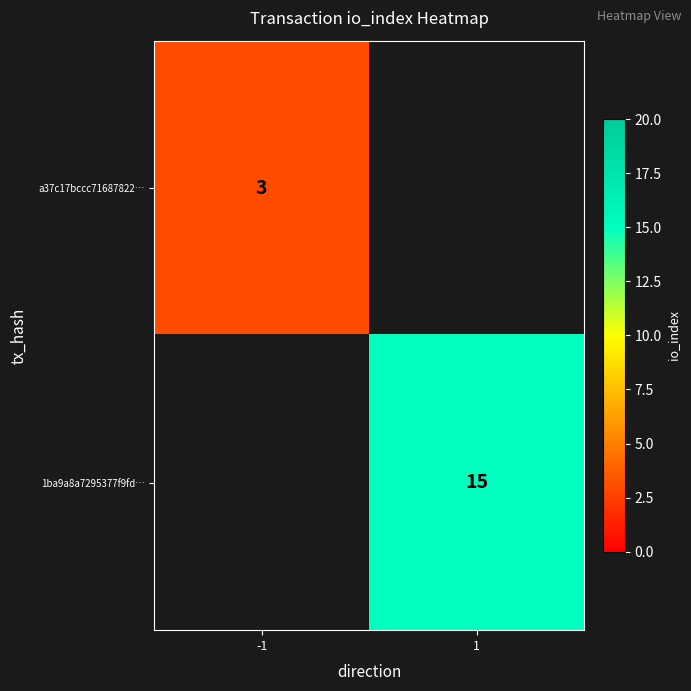

True or false: a37c17bccc71687822… has a value of 3 at -1.

True